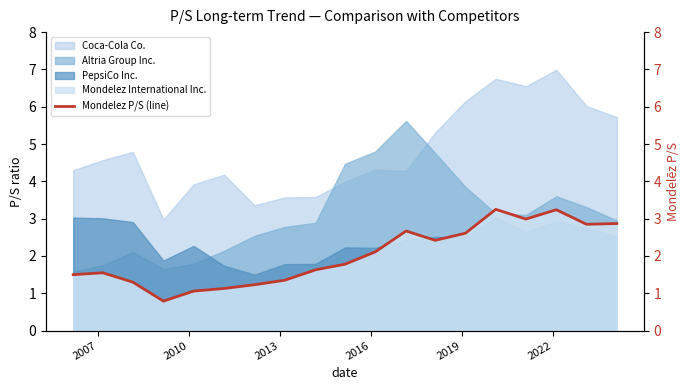

True or false: Altria Group Inc. and PepsiCo Inc. cross at least once.

True